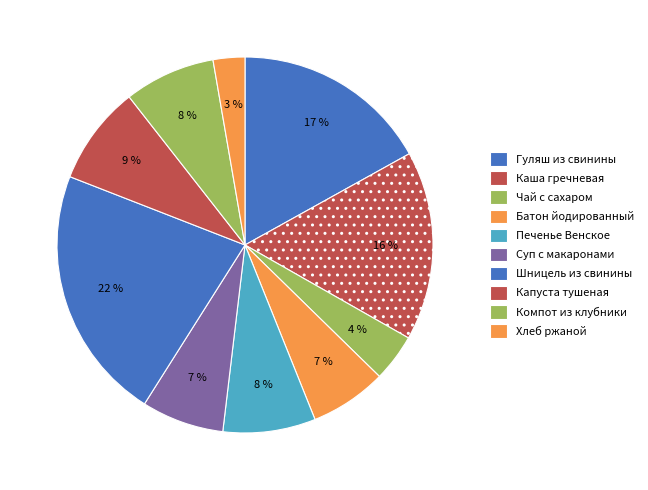

To the nearest percent, what percentage of the pie is Печенье Венское?

8%